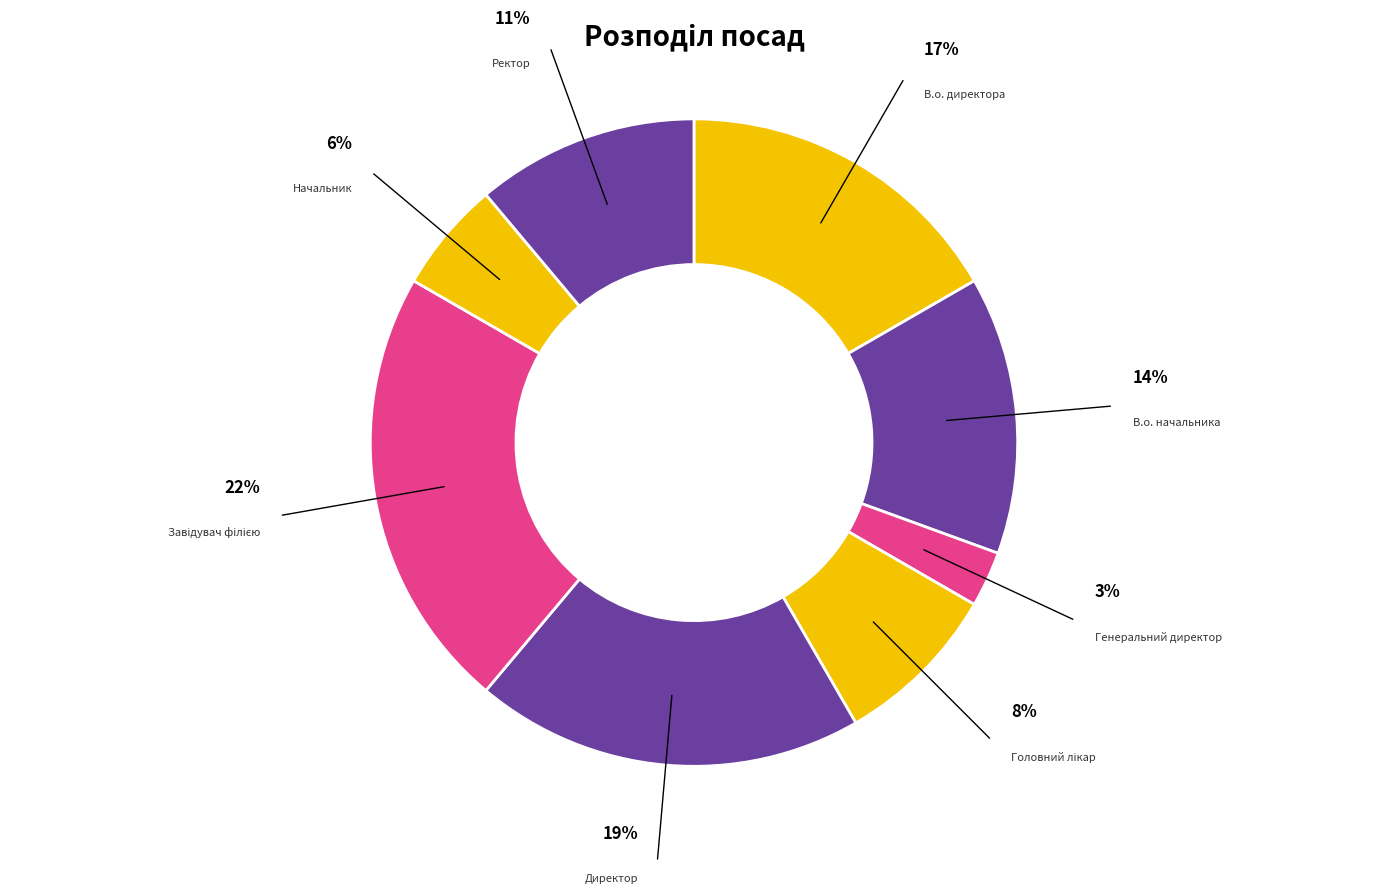

How many slices are in this pie chart?

8